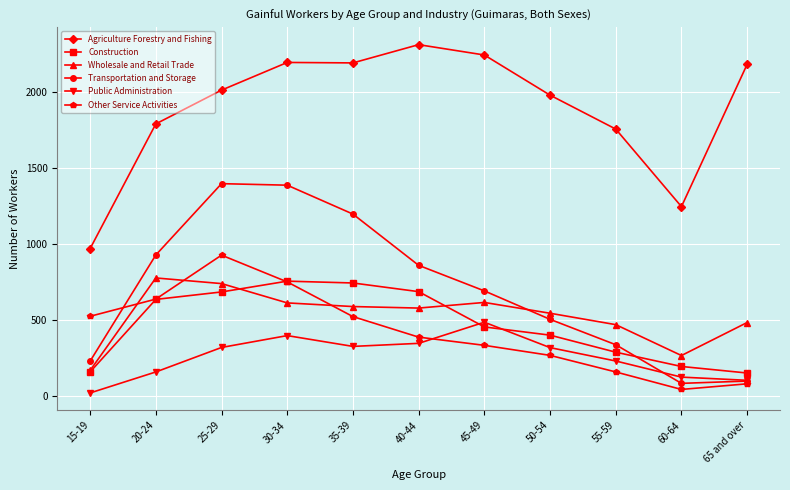

How many values in the Construction series are below 455?

5